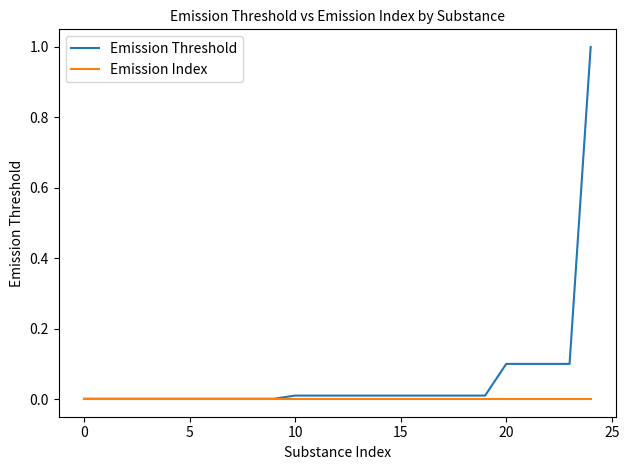

List the series in order of their overall mean, lowest first.

Emission Index, Emission Threshold